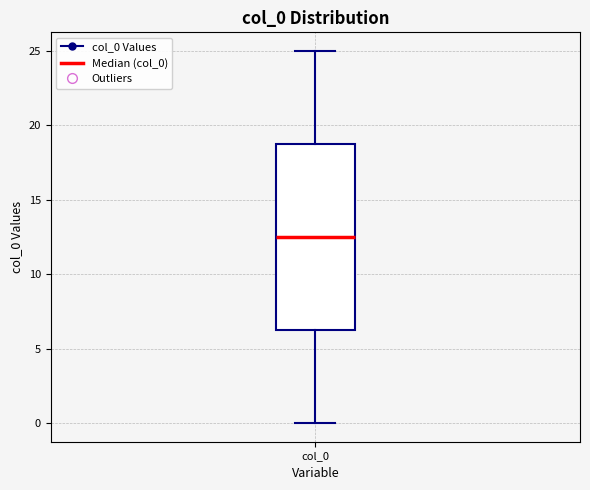

Where does the median line of the box for col_0 sit on the y-axis? The values are not printed on the chart, so give them approximately, as read against the axis.

12.5